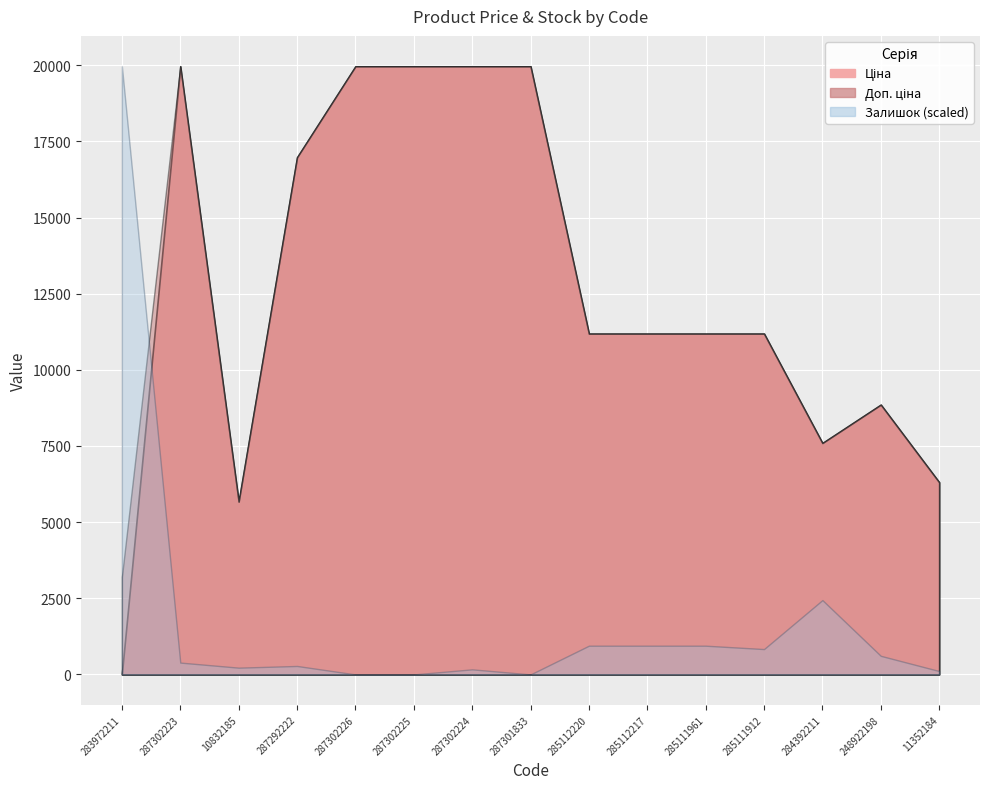

How many interior local peaks does the Доп. ціна series have?

2